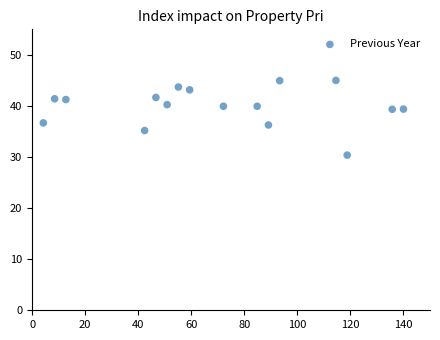

What is the range of X values (max minus min)?

135.8